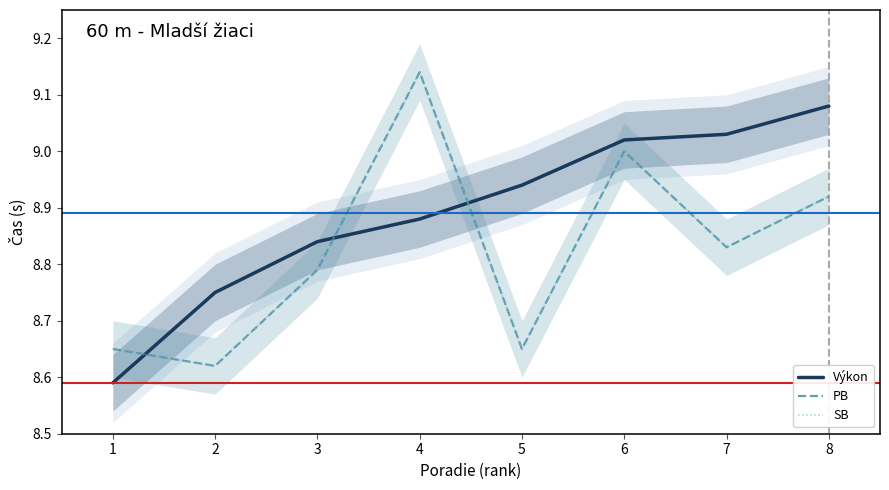

What is the sum of the PB values at 8 and 4?

18.1